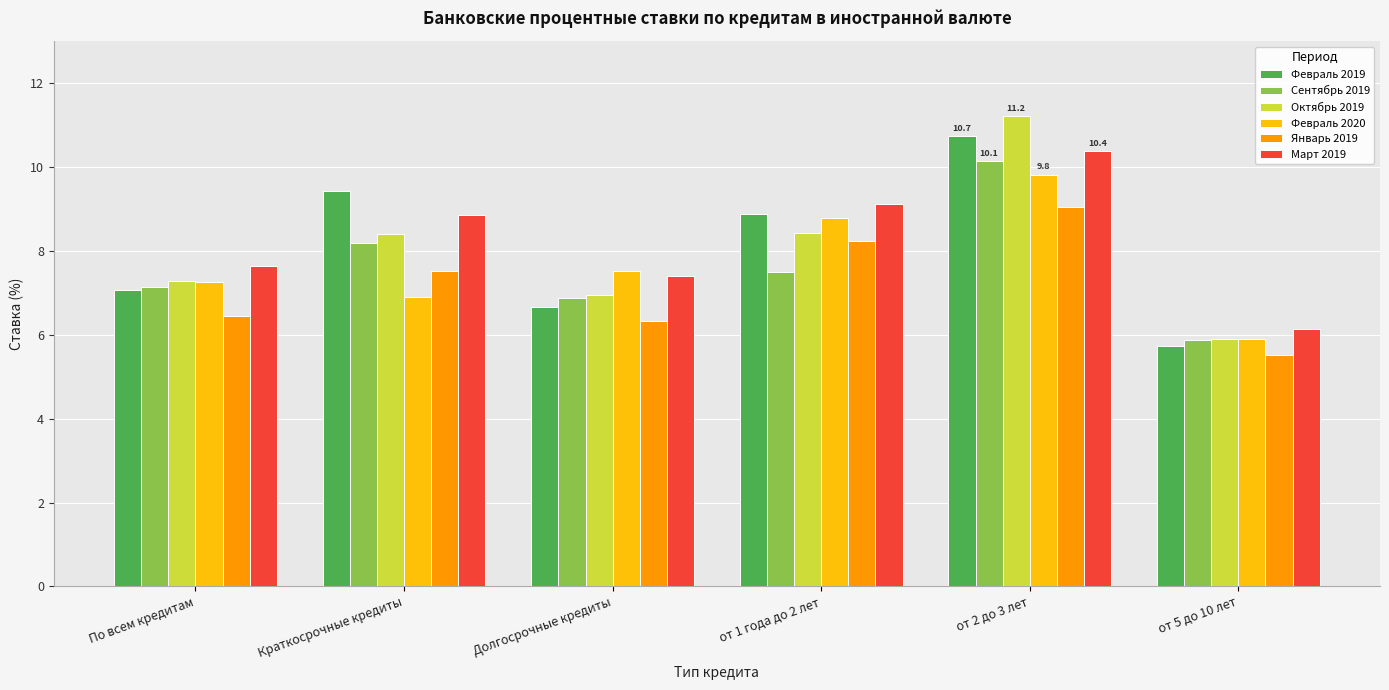

What are all the series names shown in the legend?

Февраль 2019, Сентябрь 2019, Октябрь 2019, Февраль 2020, Январь 2019, Март 2019